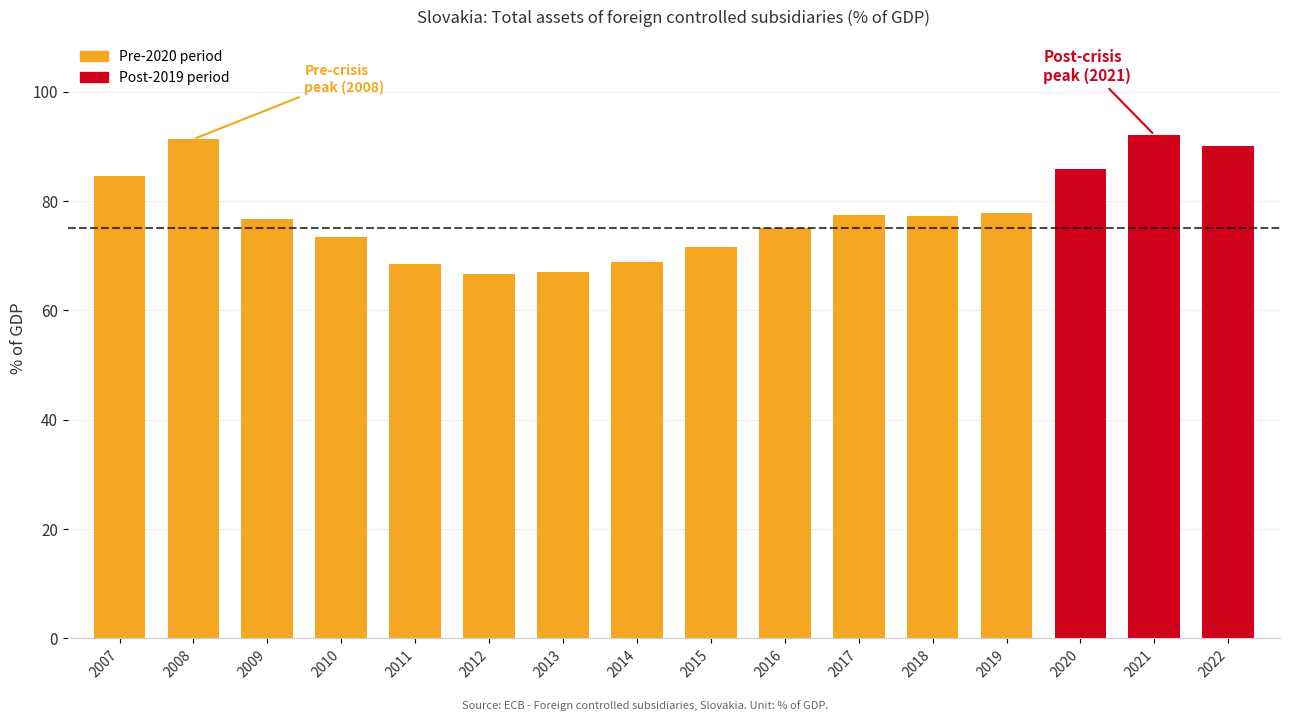

Reading right to left, list all the values displayed in this chart.

Pre-2020 period: 2022=0.0	2021=0.0	2020=0.0	2019=77.8	2018=77.2	2017=77.4	2016=75.1	2015=71.5	2014=68.9	2013=66.9	2012=66.7	2011=68.5	2010=73.4	2009=76.7	2008=91.3	2007=84.5
Post-2019 period: 2022=90.1	2021=92.1	2020=85.8	2019=0.0	2018=0.0	2017=0.0	2016=0.0	2015=0.0	2014=0.0	2013=0.0	2012=0.0	2011=0.0	2010=0.0	2009=0.0	2008=0.0	2007=0.0